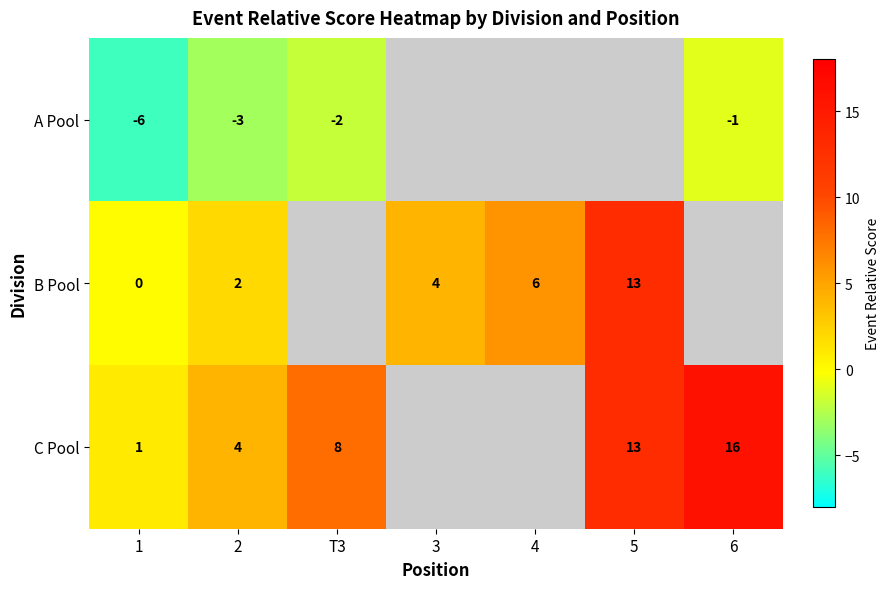

Is it true that C Pool equals 16 at 6?

True